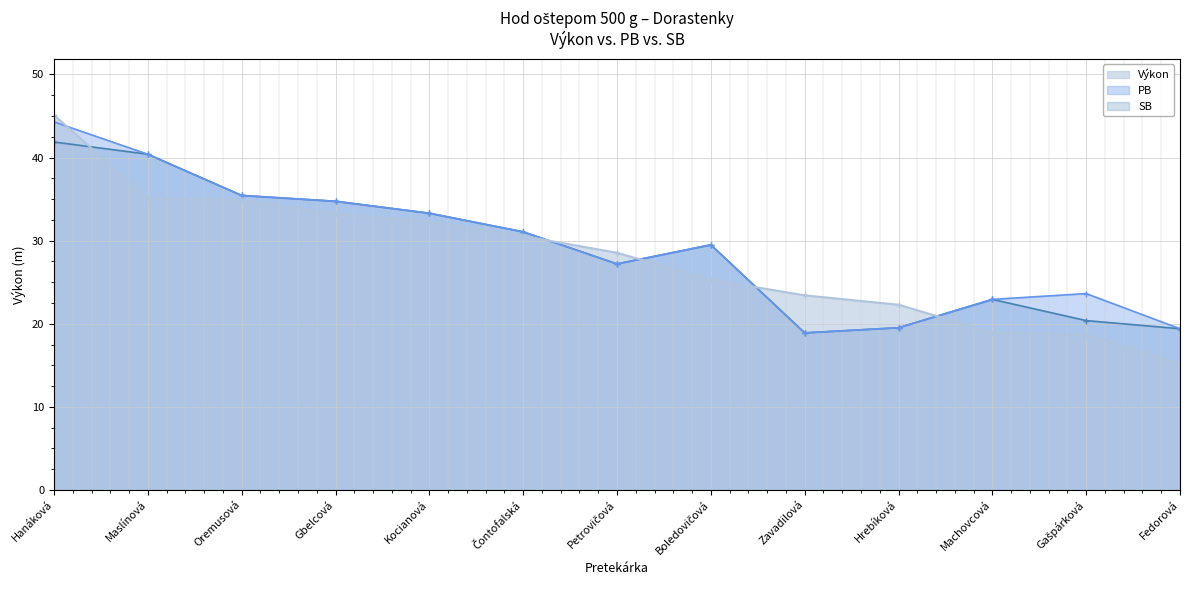

What is the approximate value of PB at Machovcová?

22.9